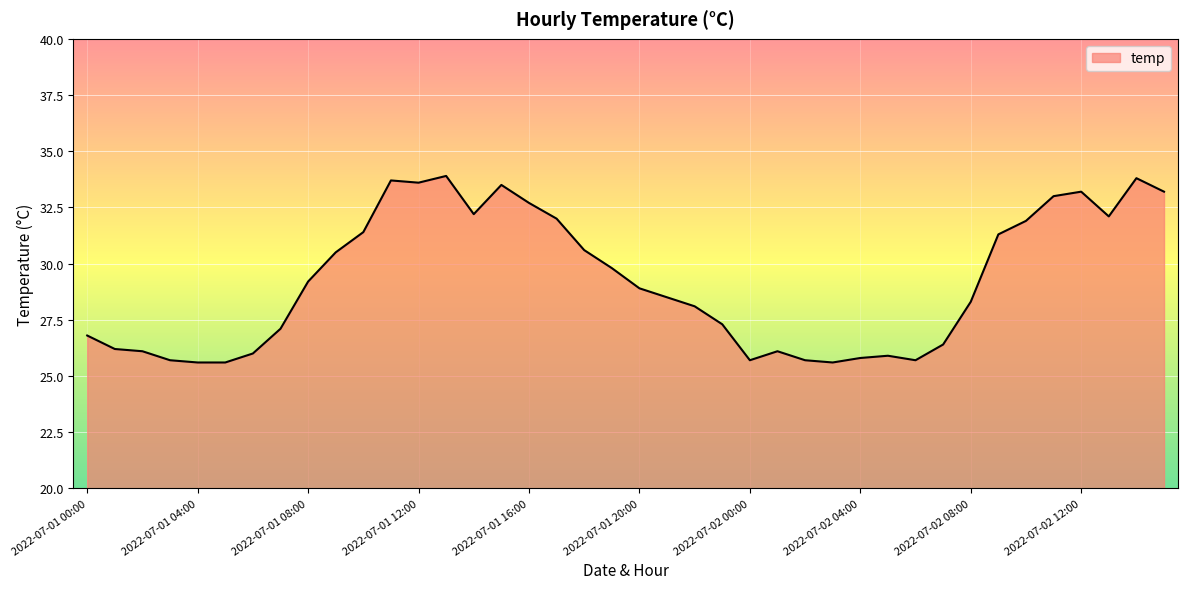

What is the minimum value shown in the chart?

25.6